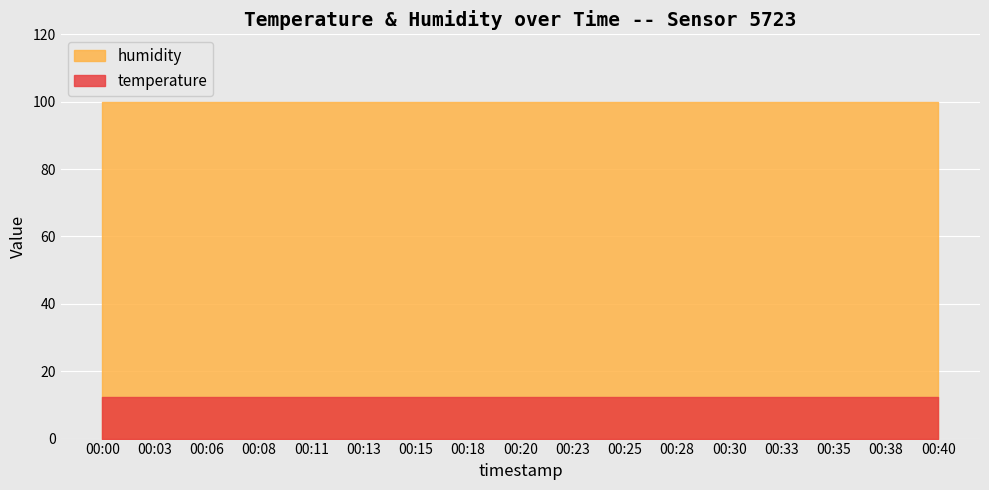

Count the temperature values in the range 12 to 13.

17